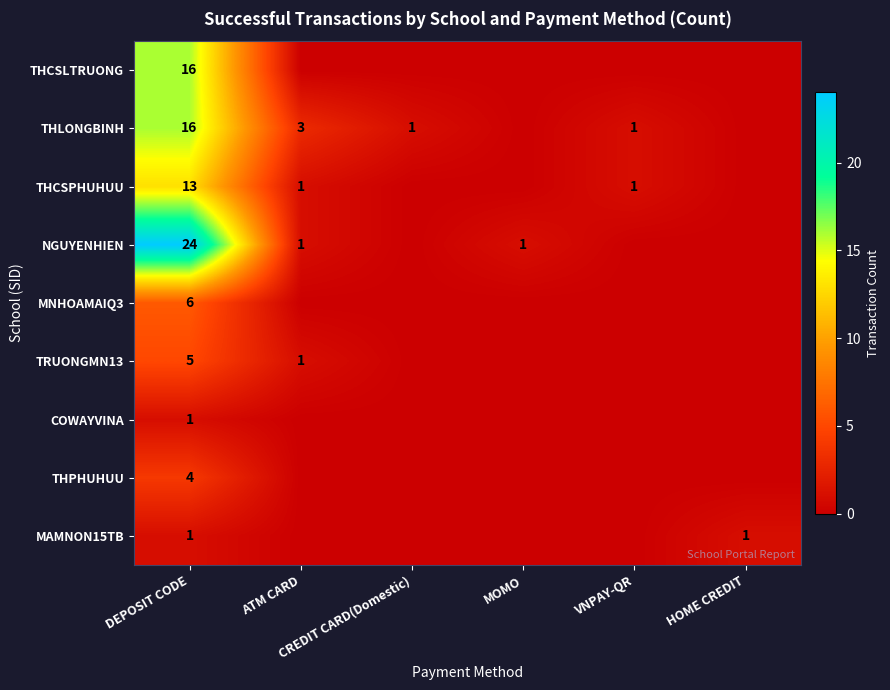

What is the difference between the highest and lowest values at VNPAY-QR?

1